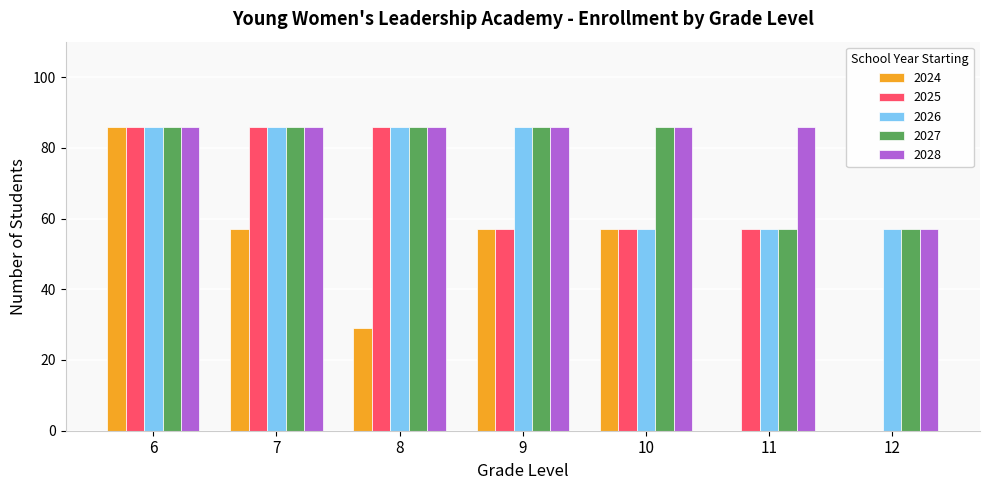

What value does the 2025 series have at 7?

86